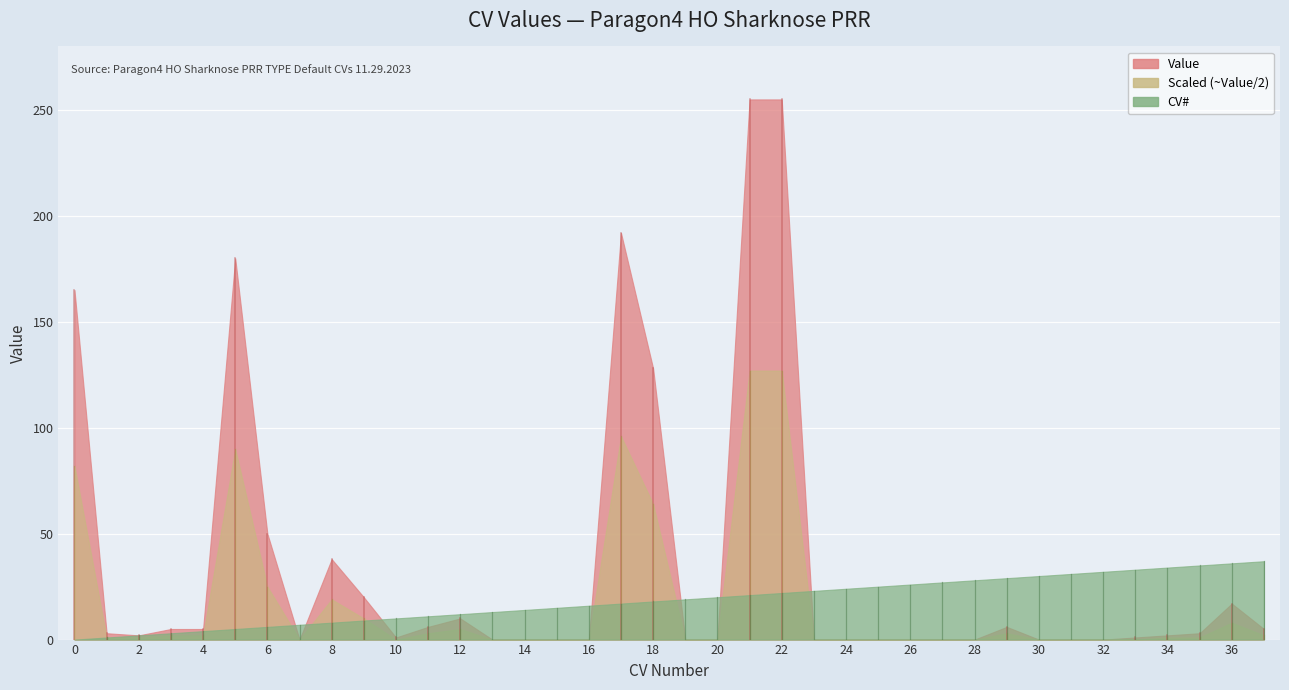

Reading left to right, extract all data points from this chart.

Value: 0=165	1=3	2=2	3=5	4=5	5=180	6=50	7=0	8=38	9=20	10=1	11=6	12=10	13=0	14=0	15=0	16=0	17=192	18=128	19=0	20=0	21=255	22=255	23=0	24=0	25=0	26=0	27=0	28=0	29=6	30=0	31=0	32=0	33=1	34=2	35=3	36=17	37=5
CV#: 0=0	1=1	2=2	3=3	4=4	5=5	6=6	7=7	8=8	9=9	10=10	11=11	12=12	13=13	14=14	15=15	16=16	17=17	18=18	19=19	20=20	21=21	22=22	23=23	24=24	25=25	26=26	27=27	28=28	29=29	30=30	31=31	32=32	33=33	34=34	35=35	36=36	37=37
Scaled: 0=82	1=1	2=1	3=2	4=2	5=90	6=25	7=0	8=19	9=10	10=0	11=3	12=5	13=0	14=0	15=0	16=0	17=96	18=64	19=0	20=0	21=127	22=127	23=0	24=0	25=0	26=0	27=0	28=0	29=3	30=0	31=0	32=0	33=0	34=1	35=1	36=8	37=2